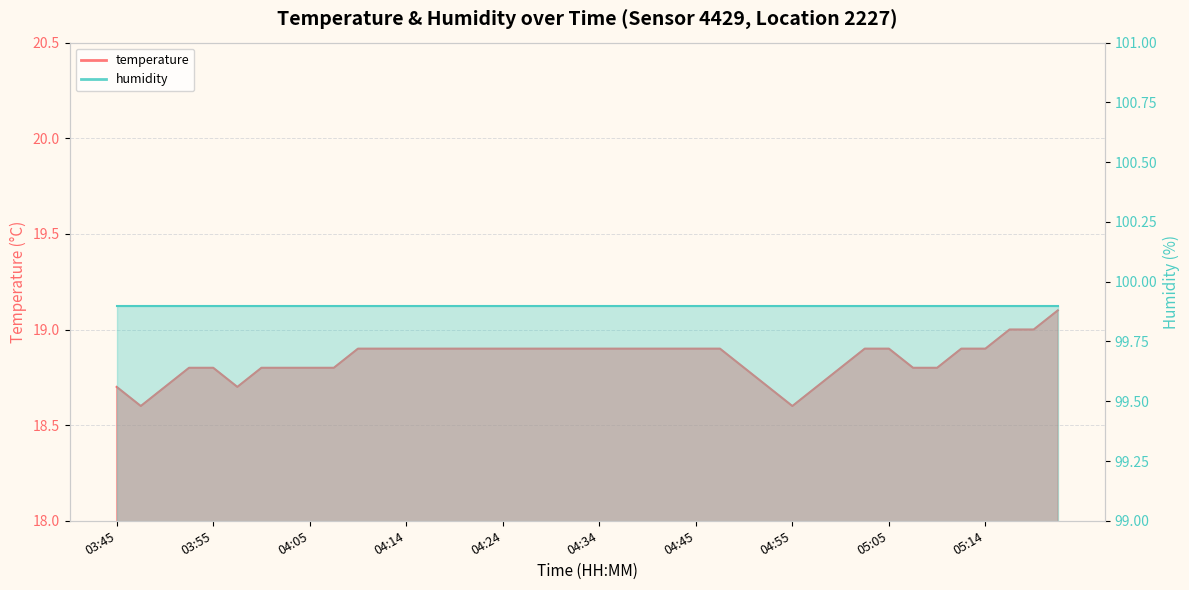

What is the label of the 21st point from the left?

04:34